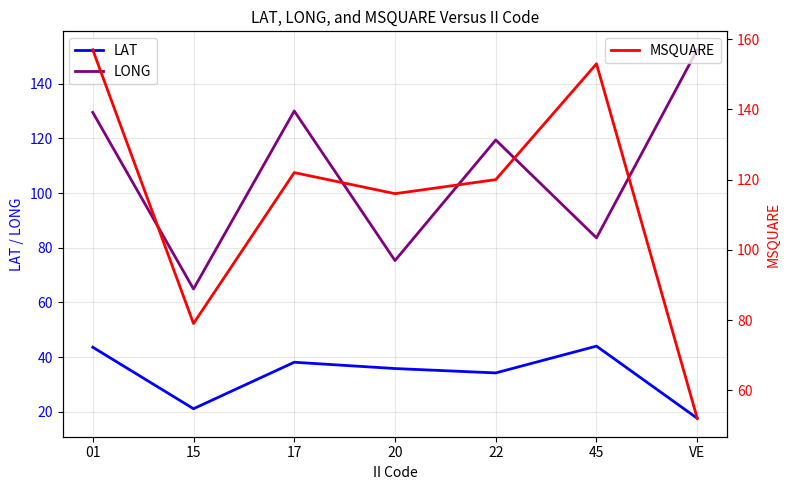

Is it true that LONG equals 47.6 at 17?

False